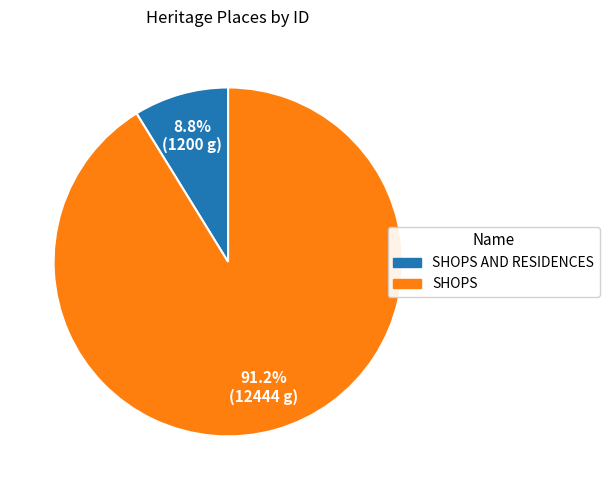

To the nearest percent, what is the average slice percentage?

50%